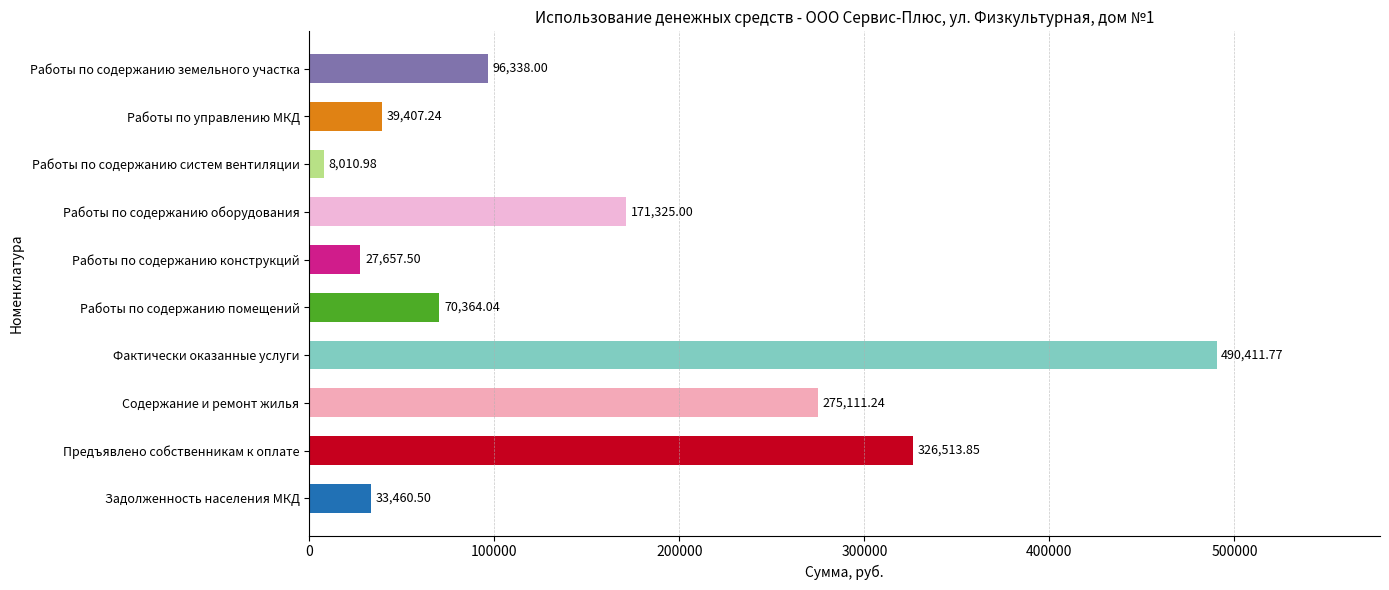

Which has a higher value, Фактически оказанные услуги or Задолженность населения МКД?

Фактически оказанные услуги